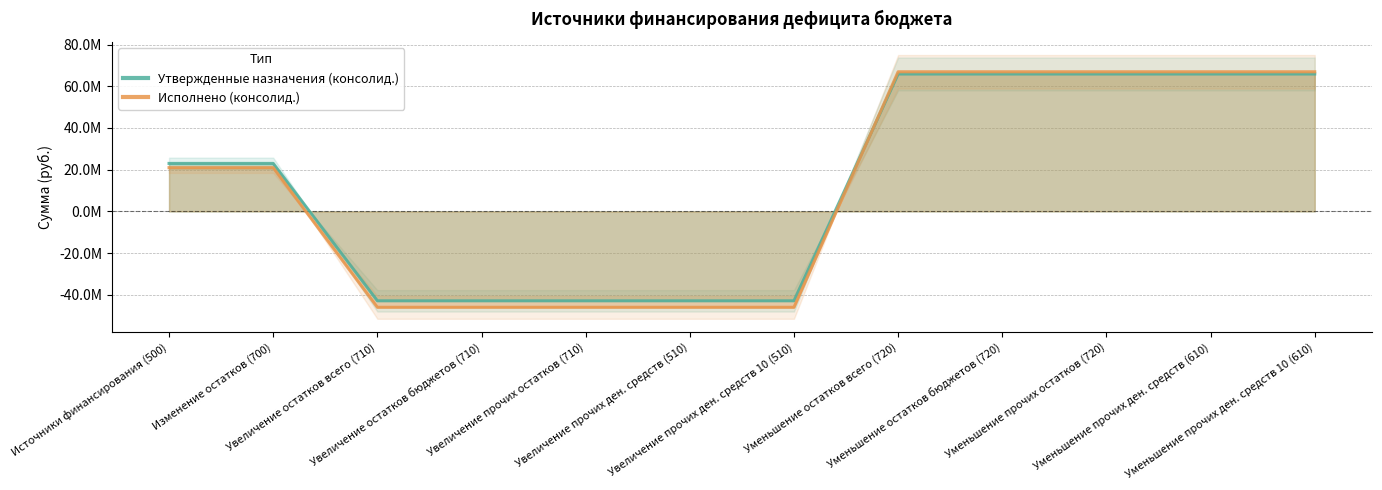

At Увеличение остатков всего (710), list the series in order from smallest to largest.

Исполнено (консолид.), Утвержденные назначения (консолид.)